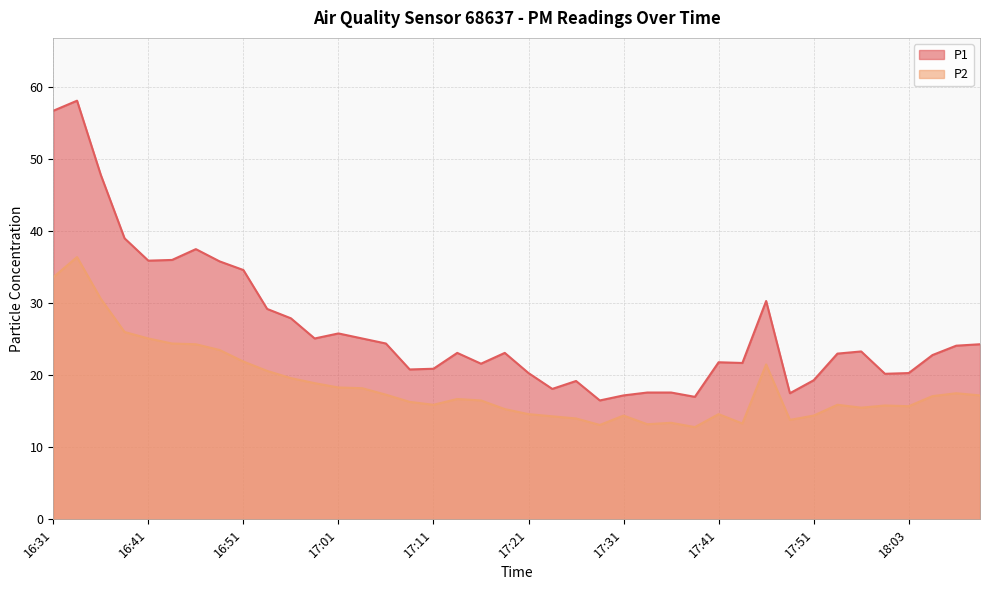

The value of P2 at 17:19 is 5.8. True or false?

False